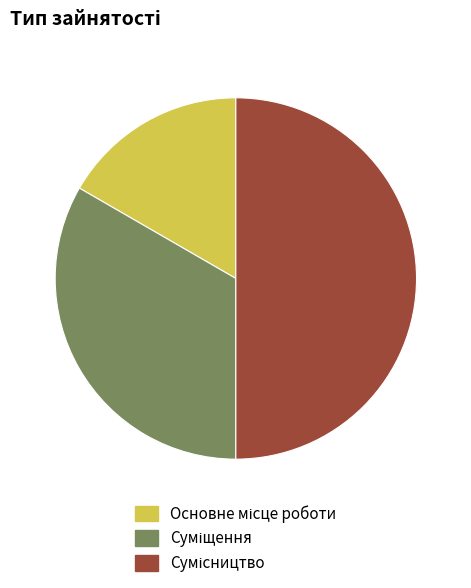

How many slices are in this pie chart?

3